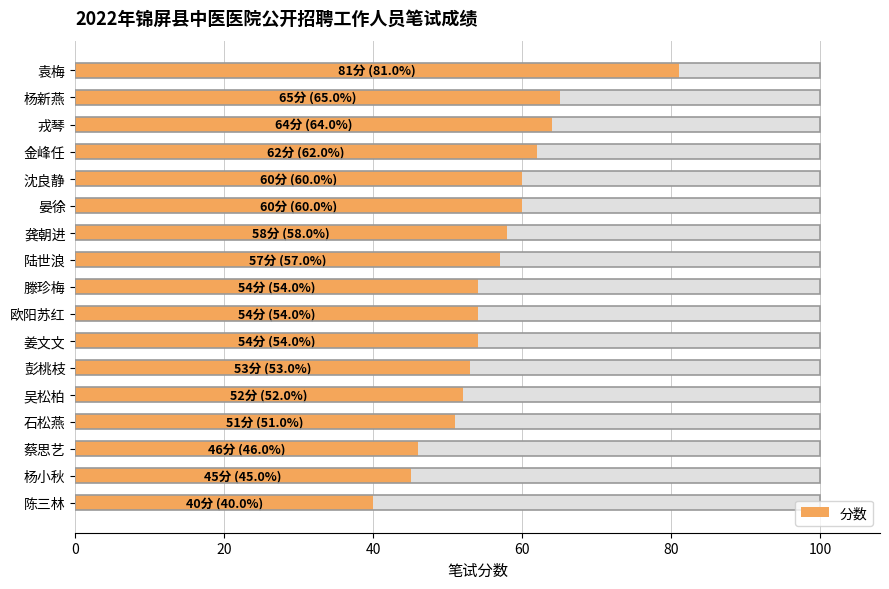

True or false: the data shows 45 at 杨小秋.

True